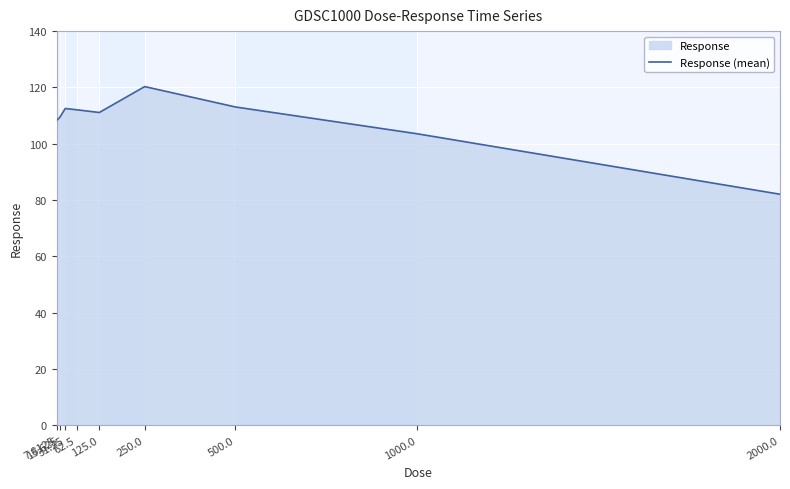

How many points are higher than both their immediate neighbors (excluding endpoints)?

2